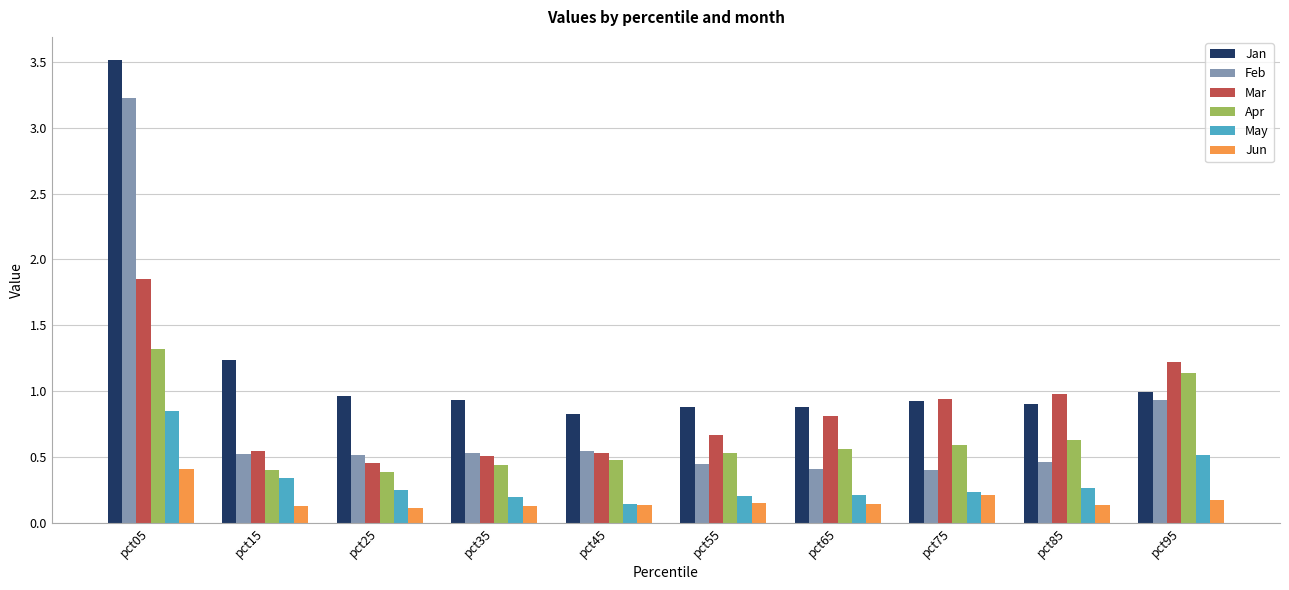

What is the approximate value of Apr at pct85?

0.6